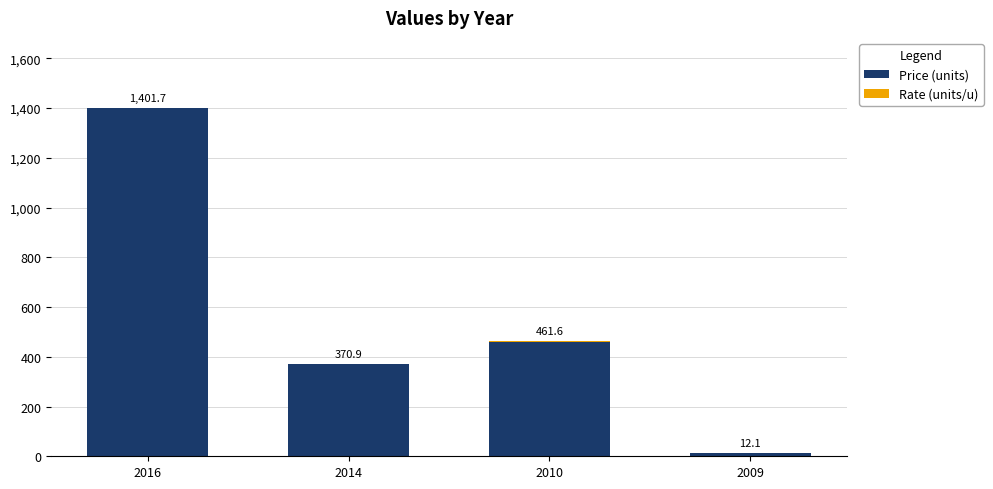

At which label is Price (units) closest to 706?

2010